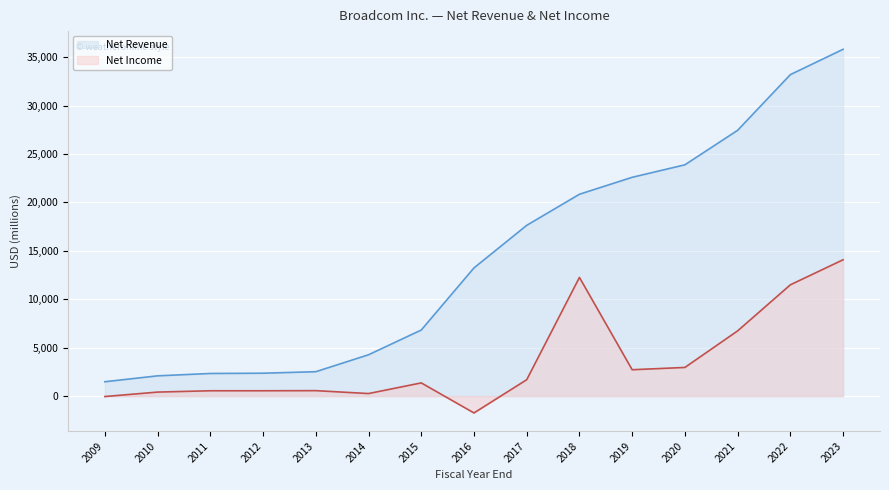

At which label does Net Income first exceed 1364?

2017